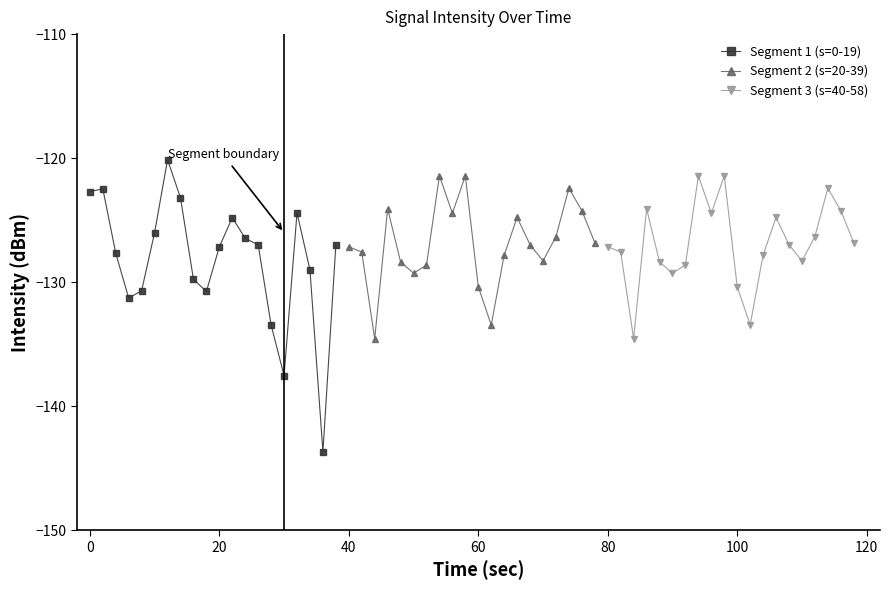

What is the highest value of the Segment 1 (s=0-19) series?

-120.1